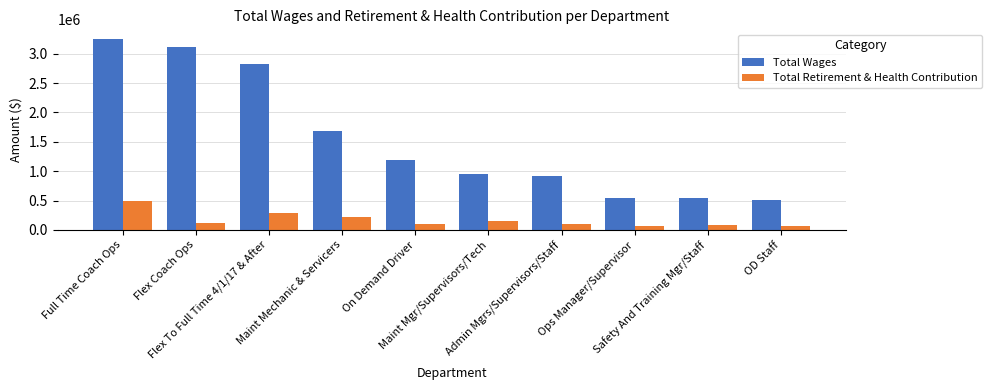

Count the number of data series in this chart.

2